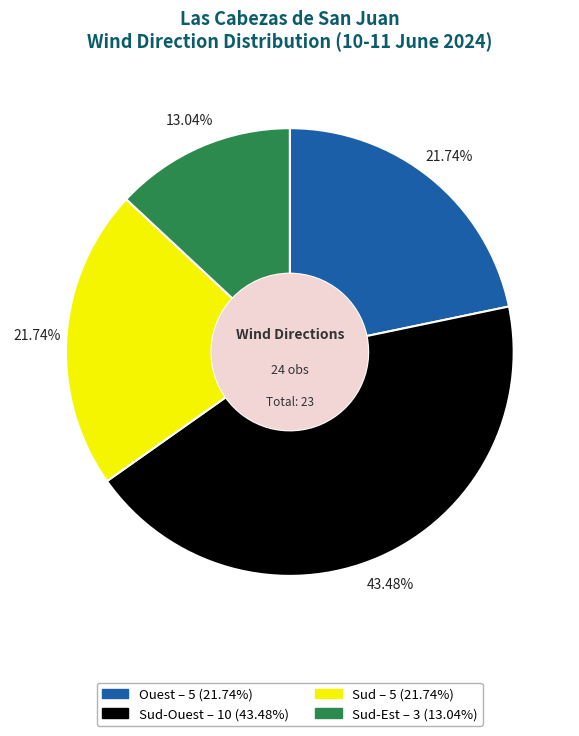

Is there a majority slice in this chart?

No